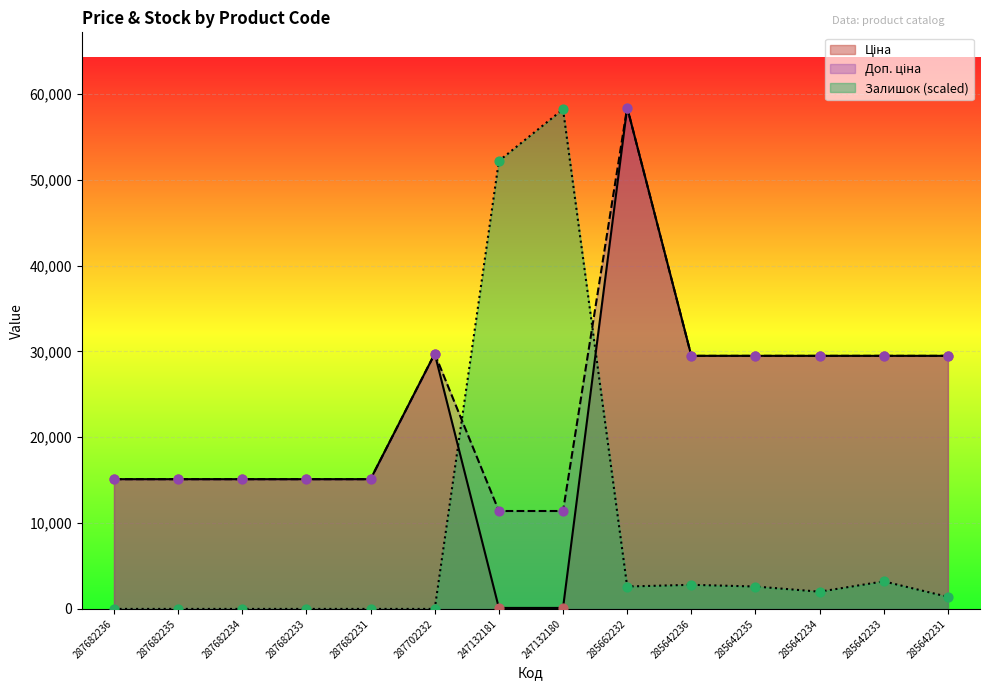

What are all the series names shown in the legend?

Ціна, Доп. ціна, Залишок